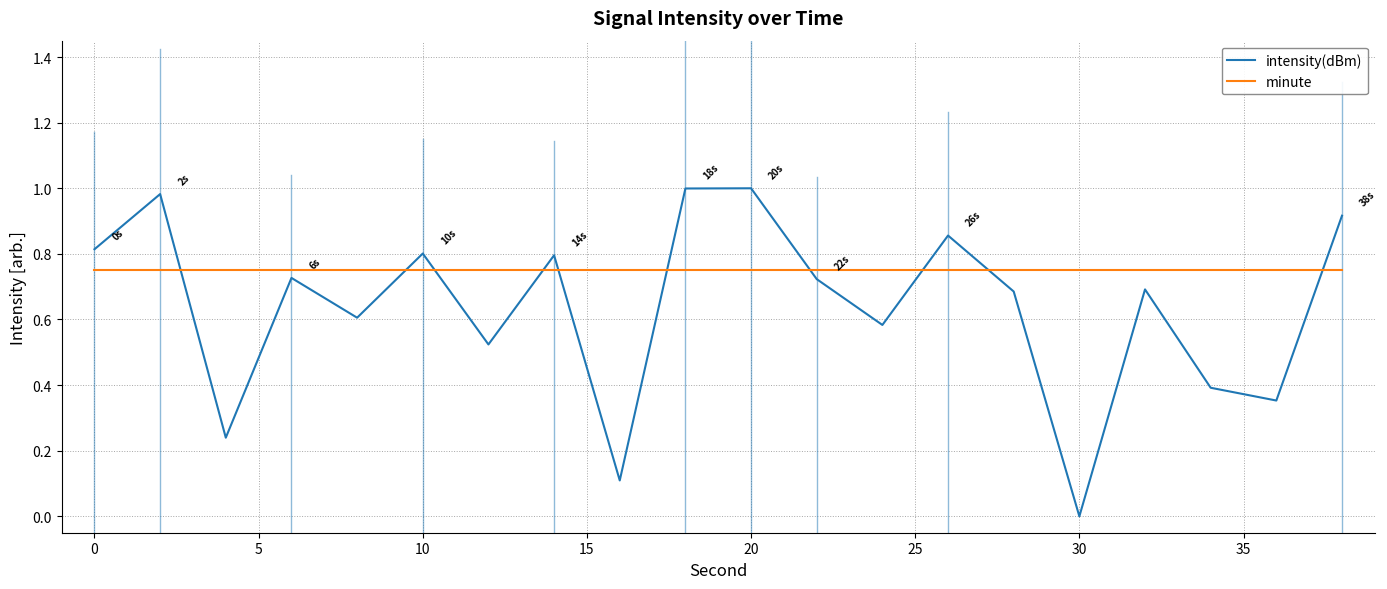

List the series in order of their peak value, lowest first.

minute, intensity(dBm)